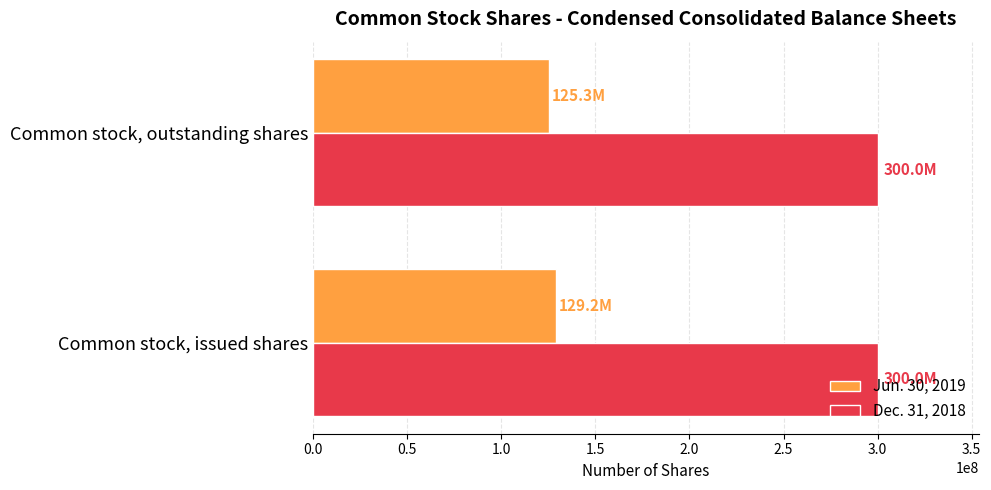

True or false: Dec. 31, 2018 has a value of 125776064 at Common stock, issued shares.

False